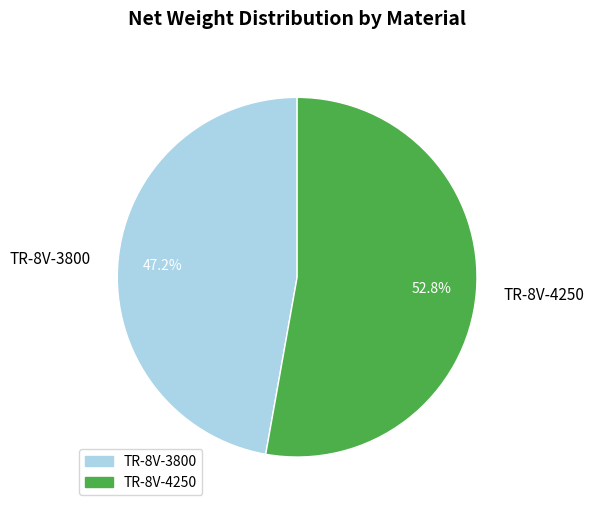

Count the number of slices in the pie.

2